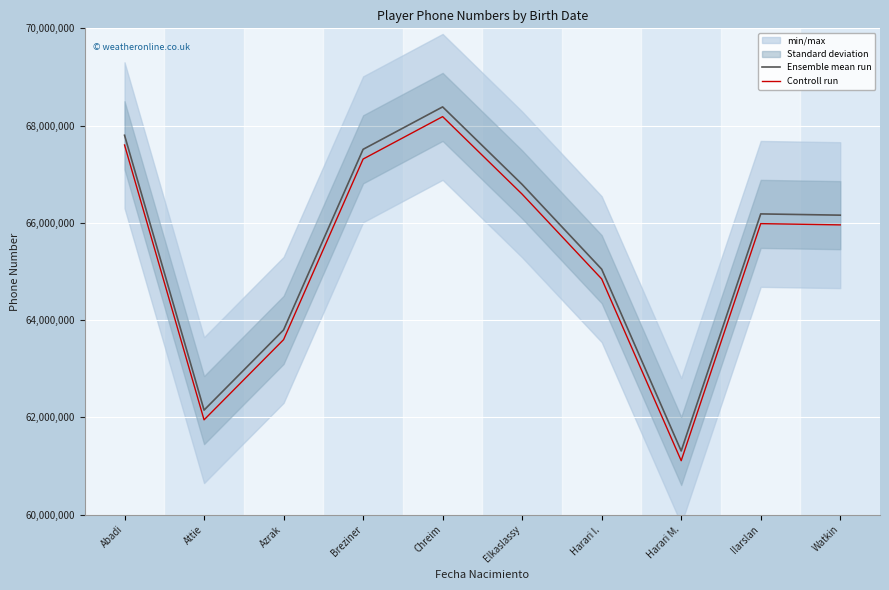

Where is Controll run nearest to the value 64647360?

Harari I.